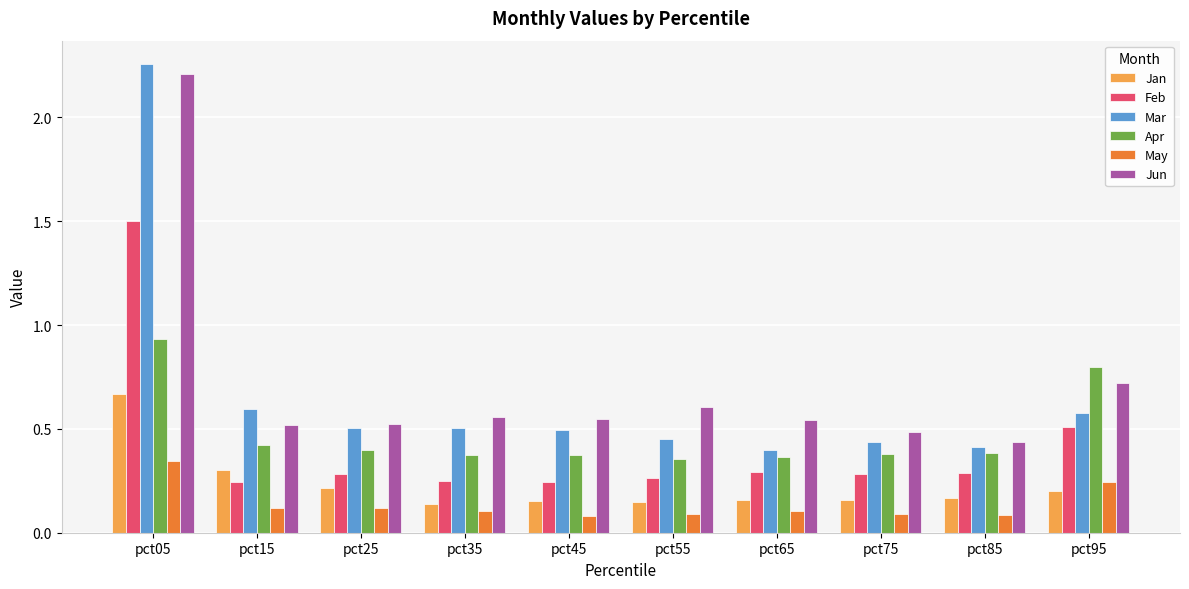

Which category has the highest value in the Jan series?

pct05